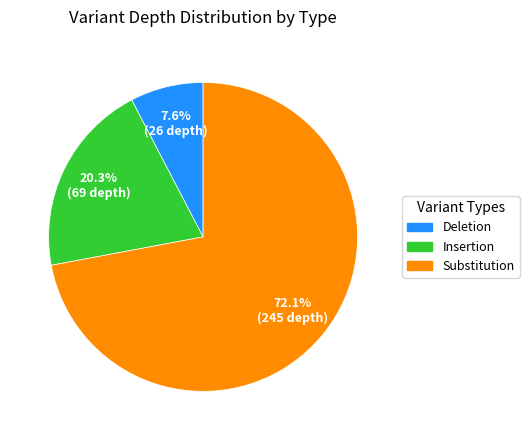

Does any single category account for the majority?

Yes